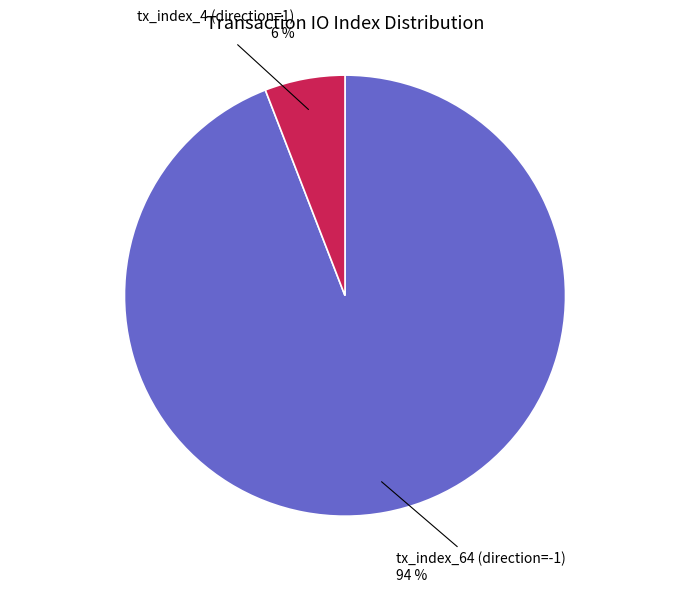

Between tx_index_64 (direction=-1) and tx_index_4 (direction=1), which is larger?

tx_index_64 (direction=-1)